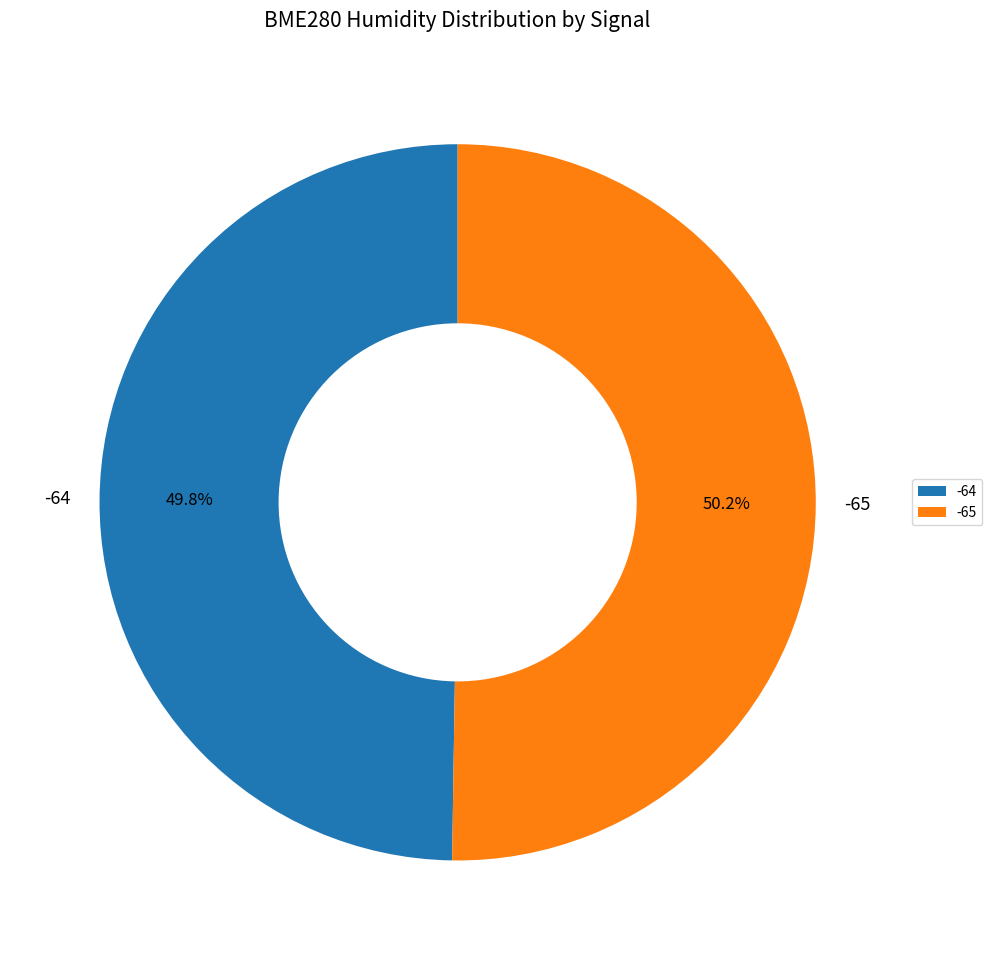

What is the ratio of the value at -64 to the value at -65?

1.0